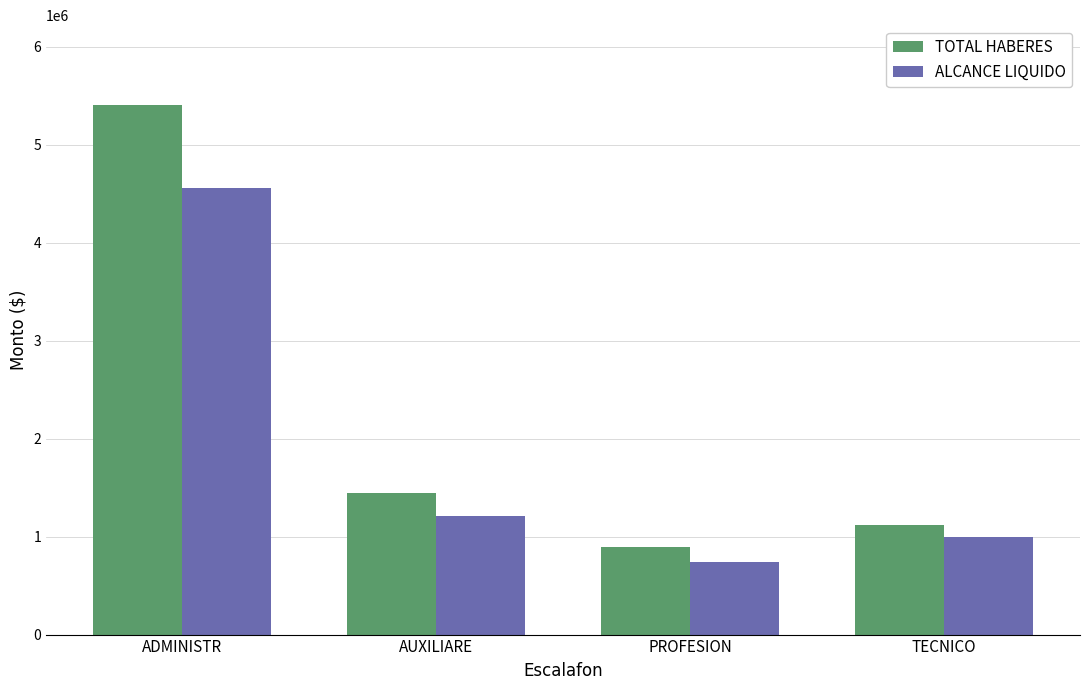

Rank the series at AUXILIARE from highest to lowest value.

TOTAL HABERES, ALCANCE LIQUIDO